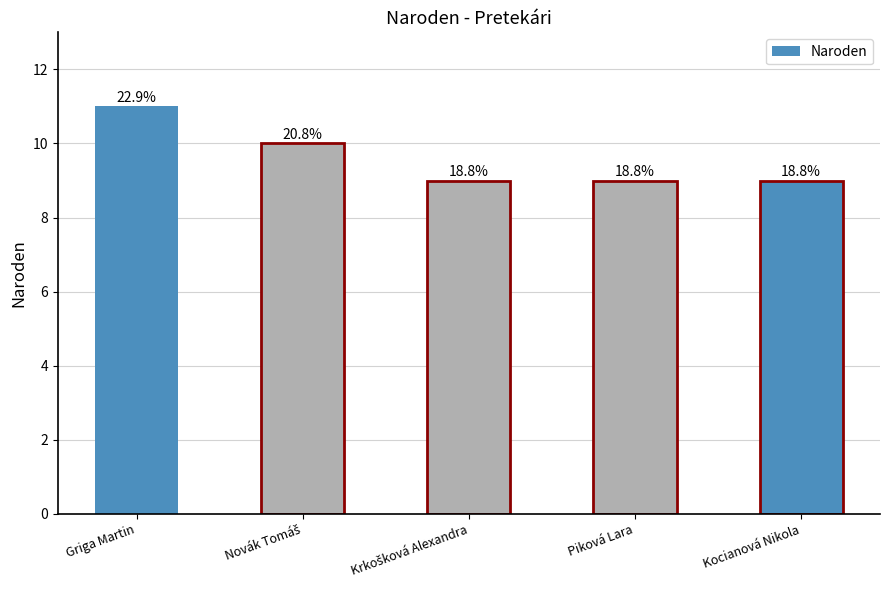

True or false: the data shows 15 at Kocianová Nikola.

False